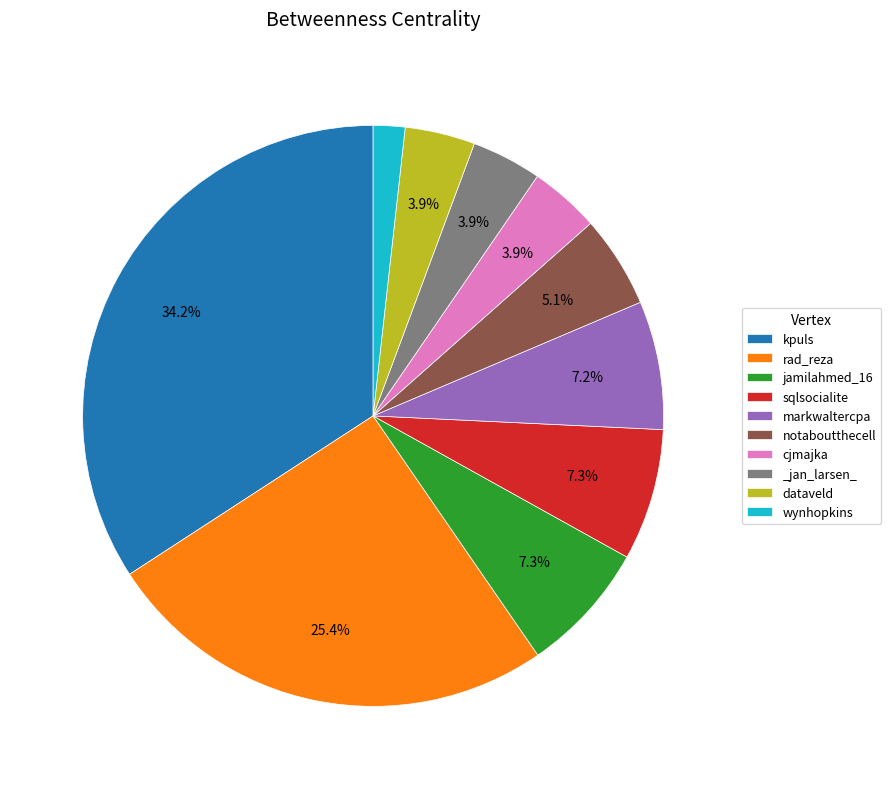

Which slice is the smallest?

wynhopkins